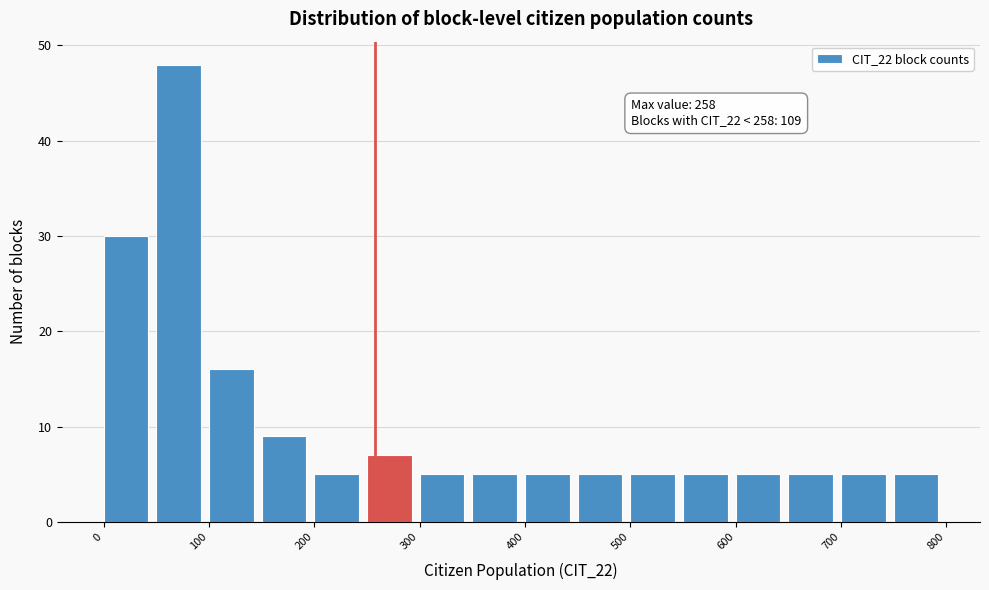

Over which range of the x-axis is the bar tallest?

50 to 100